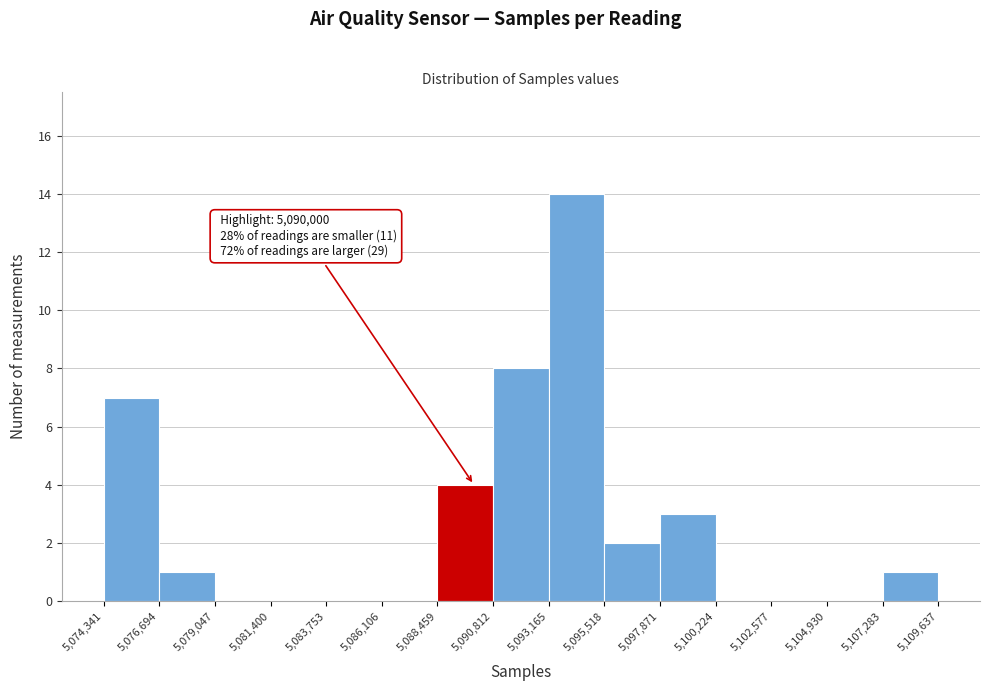

Which range on the x-axis has the tallest bar?

5,093,165 to 5,095,518